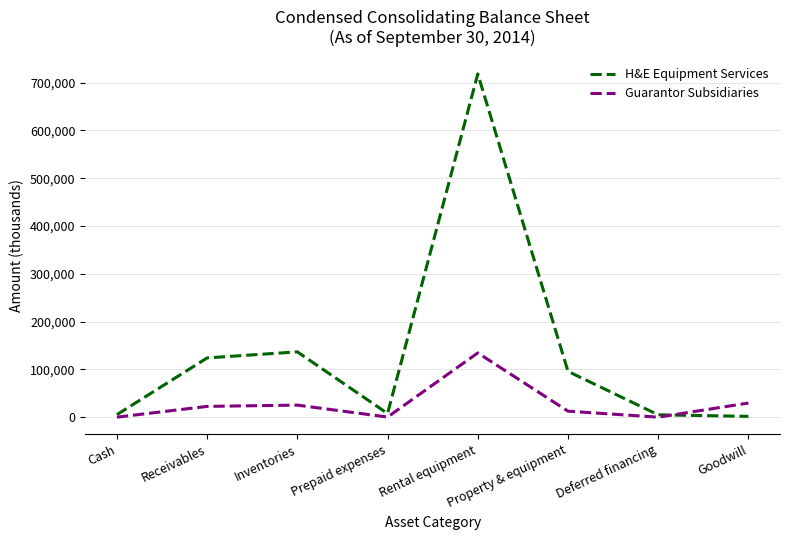

Does the chart have visible grid lines?

Yes